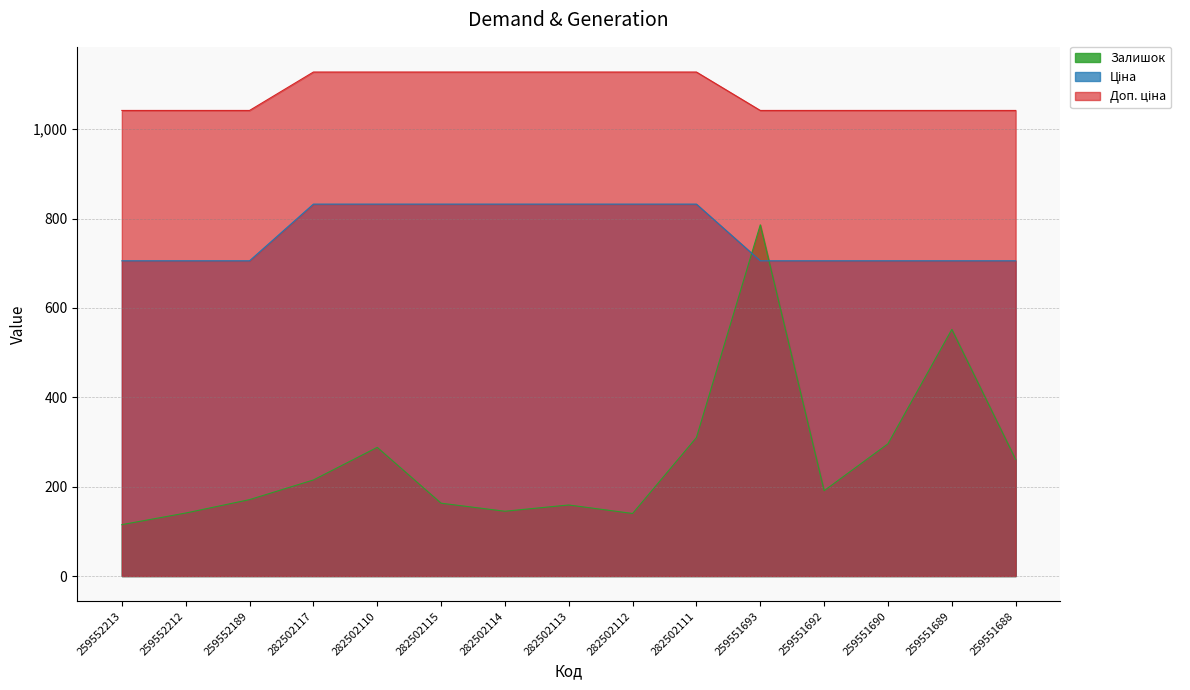

Which series has the largest range (max minus min)?

Залишок